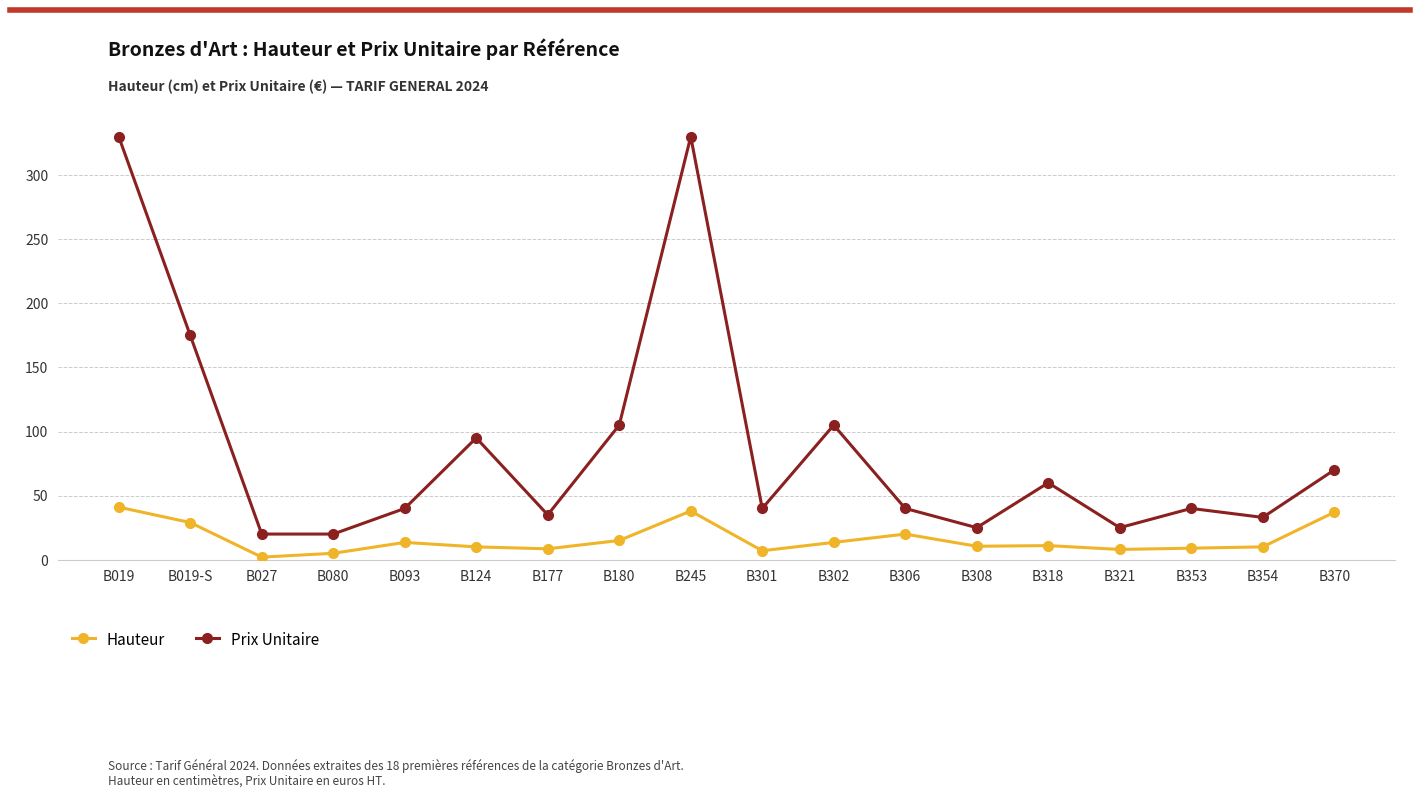

What is the average value of the Prix Unitaire series?

88.2